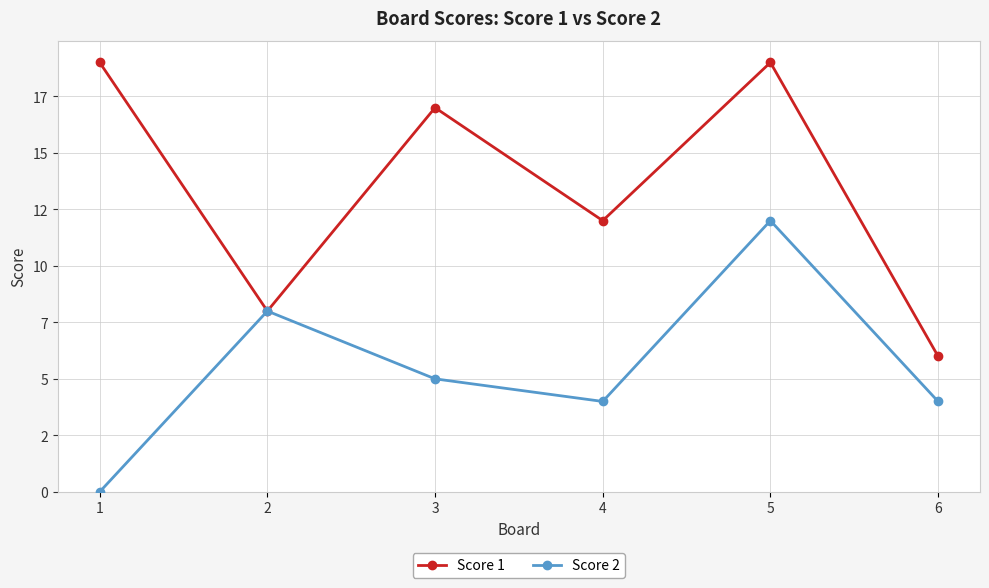

What is the difference between the second highest and minimum values in the Score 2 series?

8